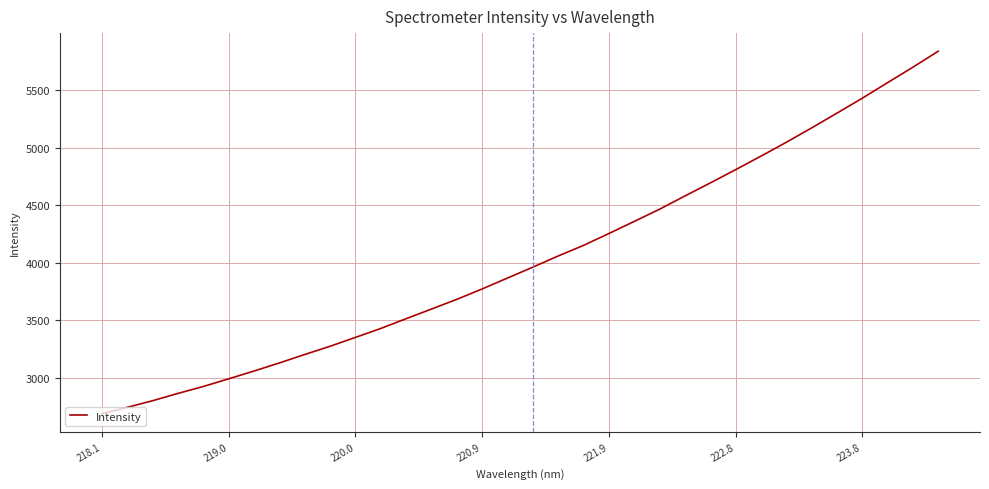

What is the greatest value displayed?

5840.6